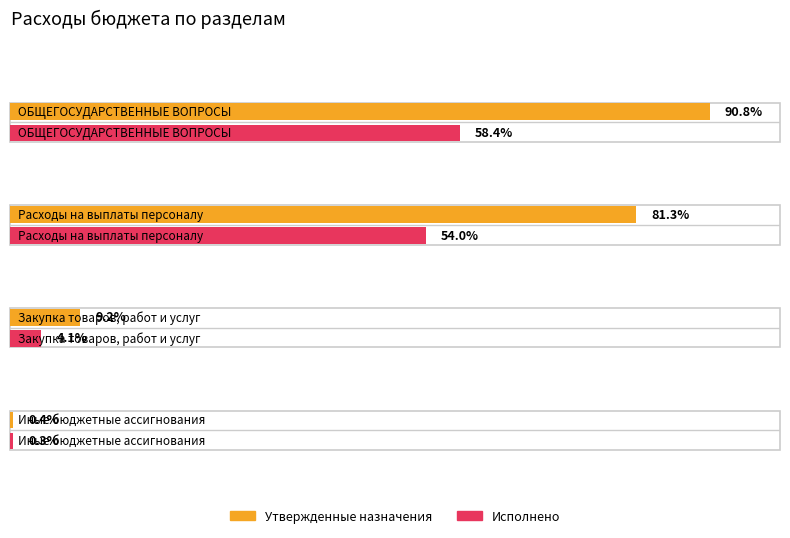

Which category has the highest value across all series?

ОБЩЕГОСУДАРСТВЕННЫЕ ВОПРОСЫ